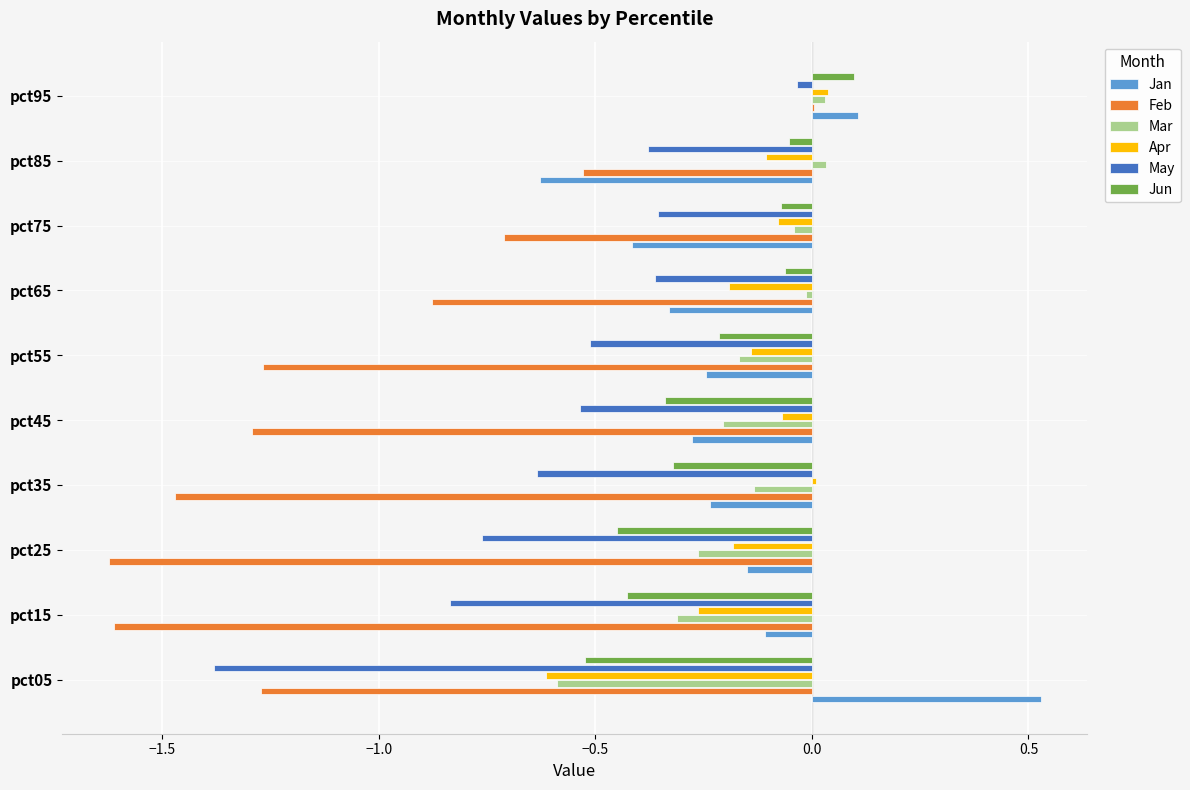

At which category is the sum across all series the highest?

pct95